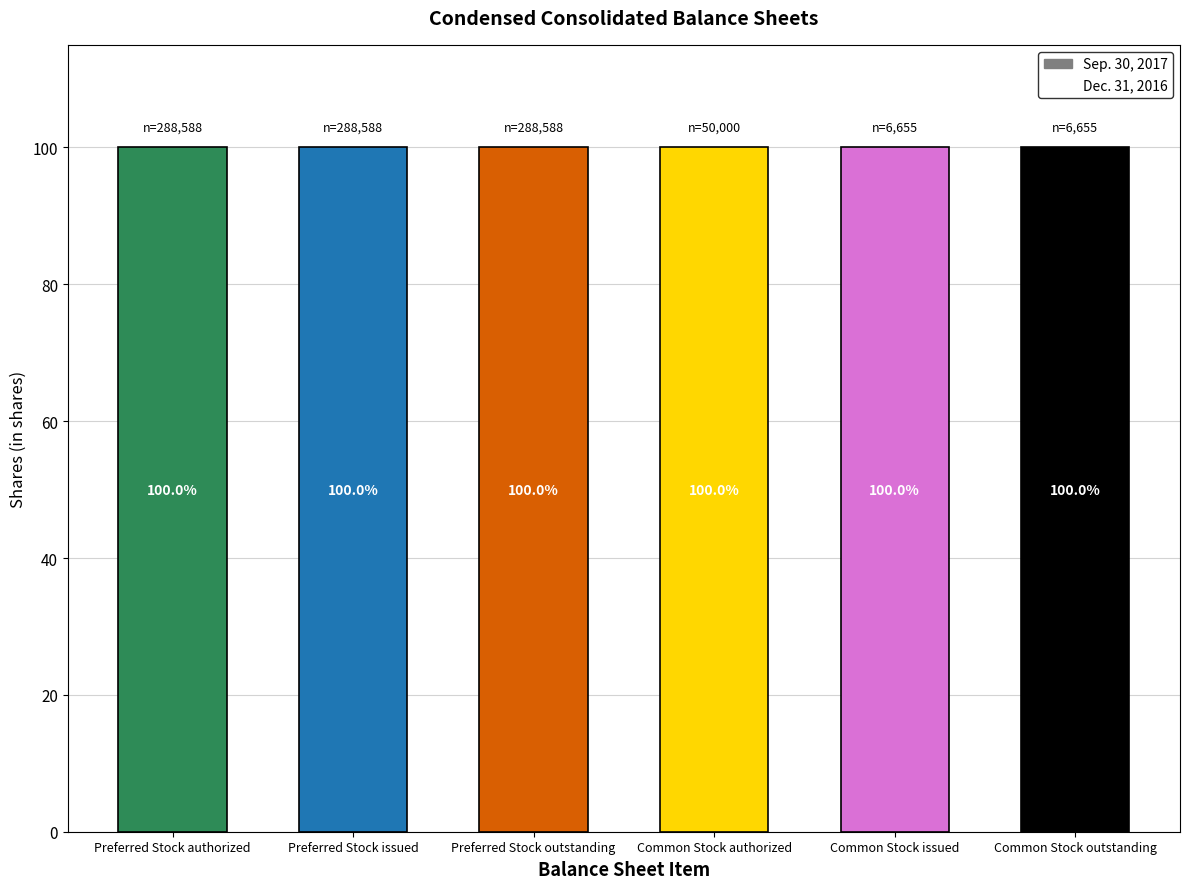

How many Dec. 31, 2016 values are between 0 and 6655?

5